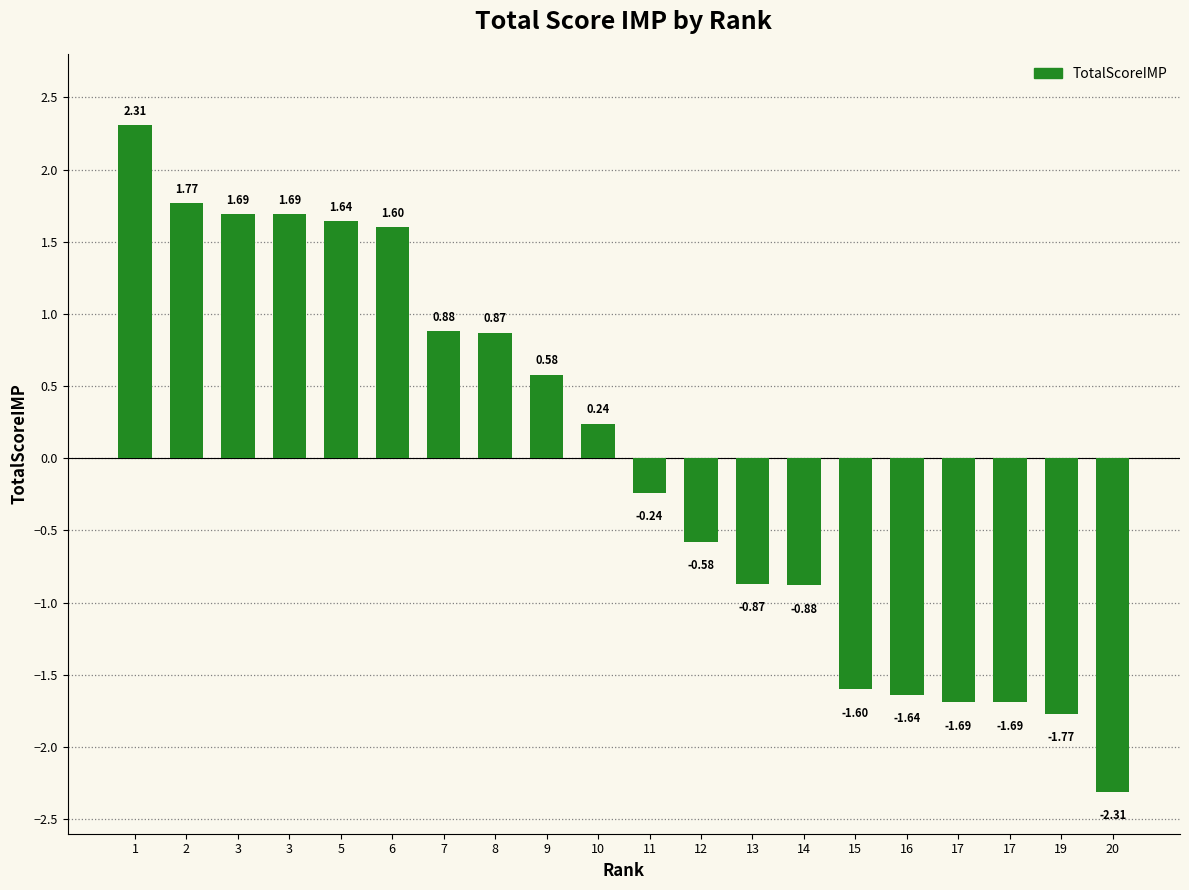

What value does the data have at 3?

1.7